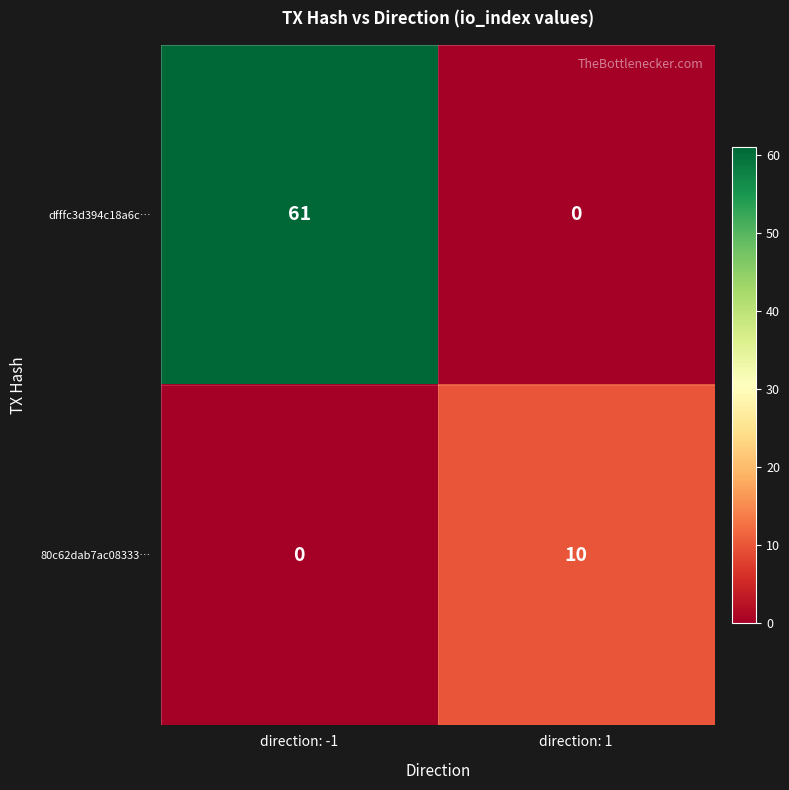

At direction: -1, list the series in order from smallest to largest.

80c62dab7ac08333…, dfffc3d394c18a6c…